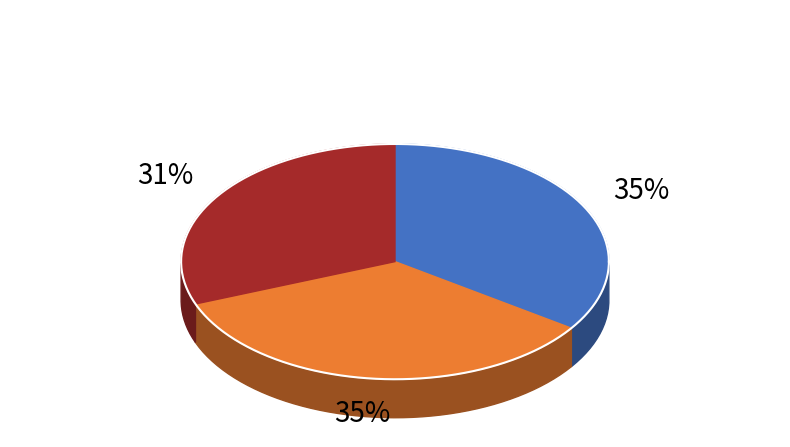

Is there any slice that represents more than half of the pie?

No